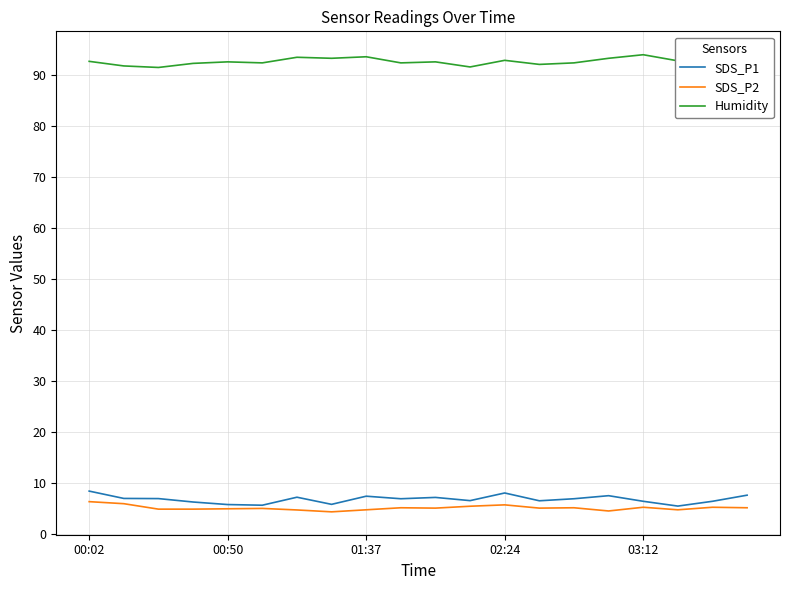

At how many categories does at least one series exceed 81?

20